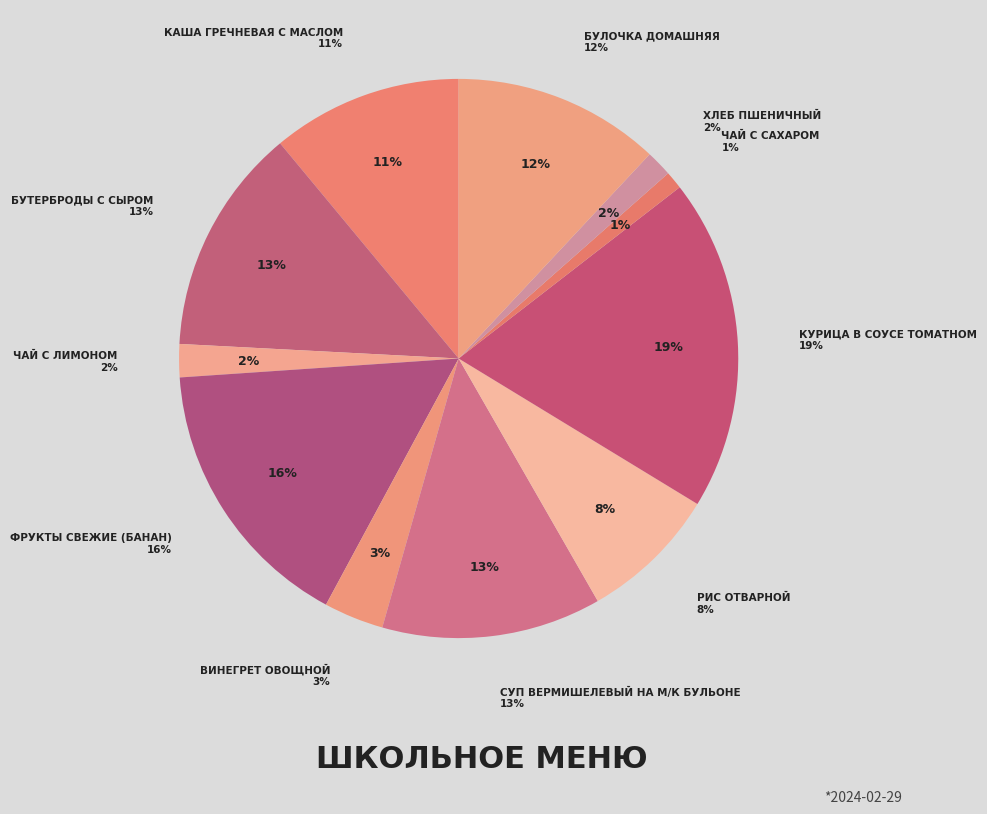

Which slice is the largest?

Курица в соусе томатном